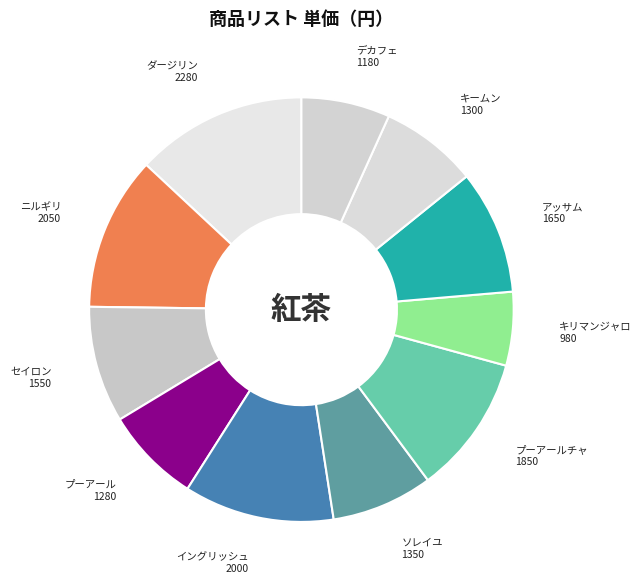

What is the ratio of the value at キリマンジャロ to the value at ダージリン?

0.4